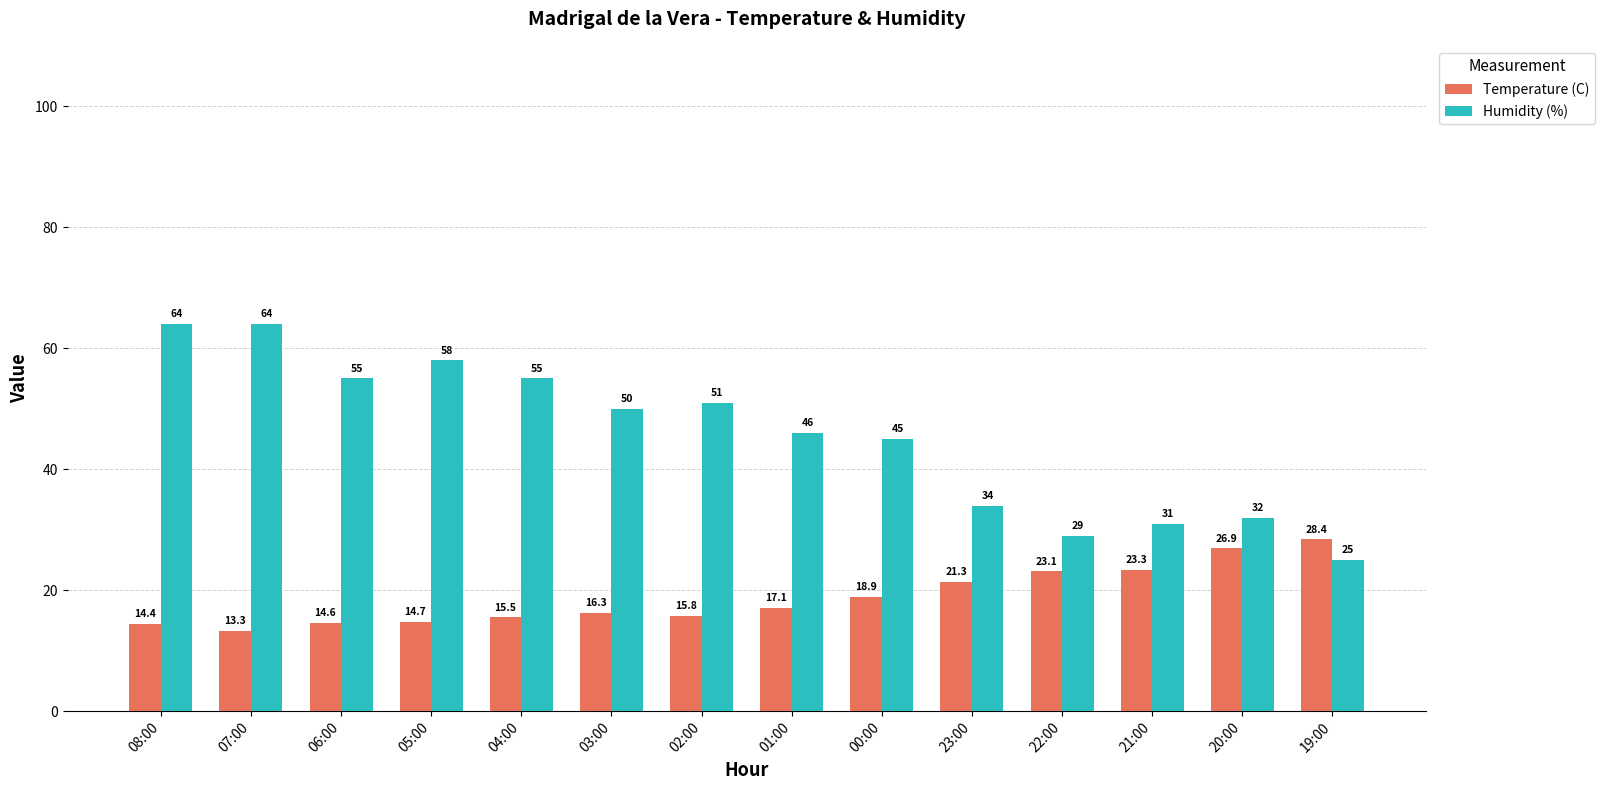

Which series has the largest total across all categories?

Humidity (%)